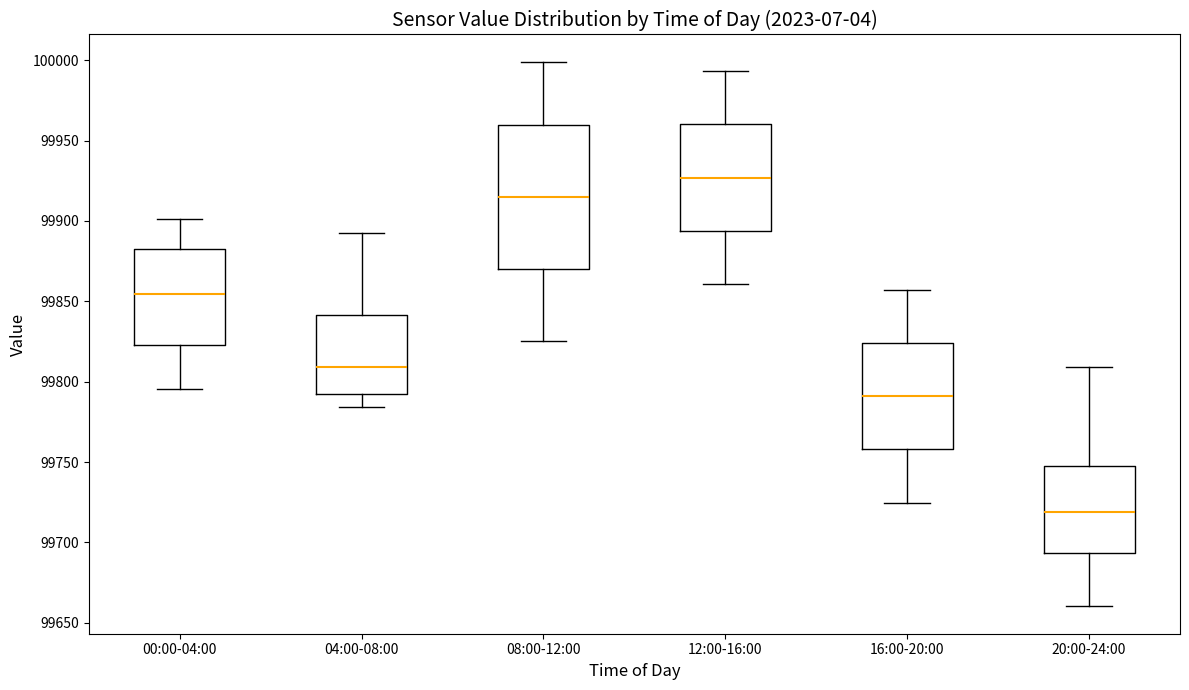

Reading left to right, read every box against the y-axis: the position of its median line, the range the box covers, and the ends of its whiskers. The values are not printed on the chart, so give them approximately, as read against the axis.

00:00-04:00: median 99855, box 99825 to 99880, whiskers 99795 to 99900
04:00-08:00: median 99810, box 99790 to 99840, whiskers 99785 to 99895
08:00-12:00: median 99915, box 99870 to 99960, whiskers 99825 to 100000
12:00-16:00: median 99925, box 99895 to 99960, whiskers 99860 to 99995
16:00-20:00: median 99790, box 99760 to 99825, whiskers 99725 to 99855
20:00-24:00: median 99720, box 99695 to 99745, whiskers 99660 to 99810